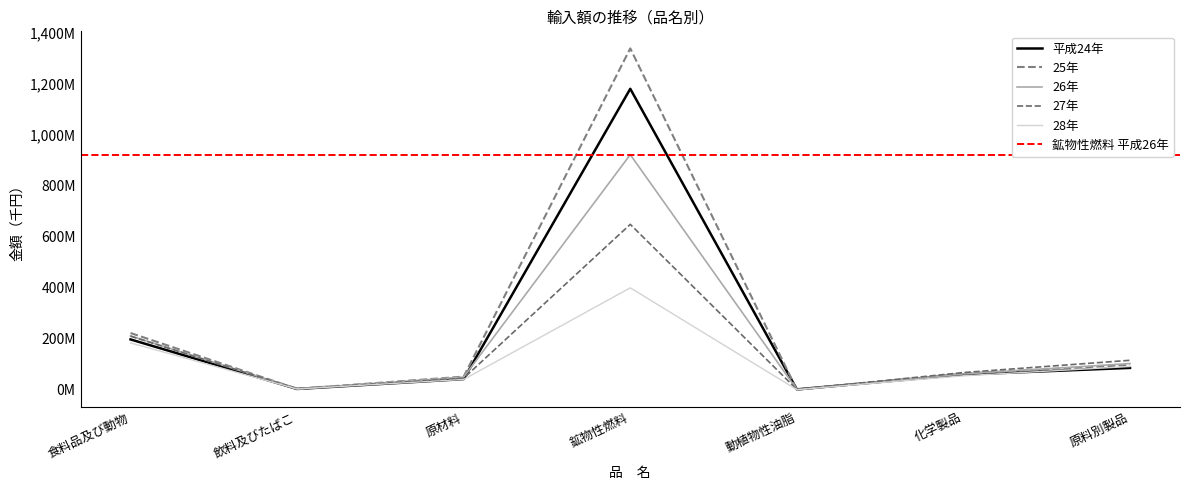

What position from the right is 食料品及び動物?

7